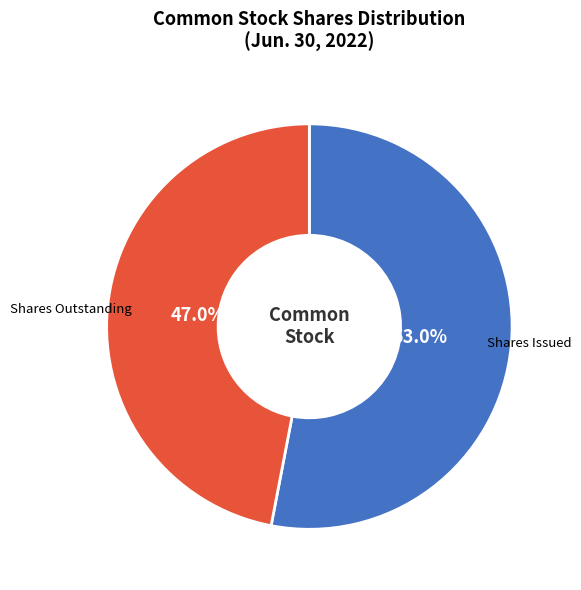

What is the ratio of the value at Shares Issued to the value at Shares Outstanding?

1.1